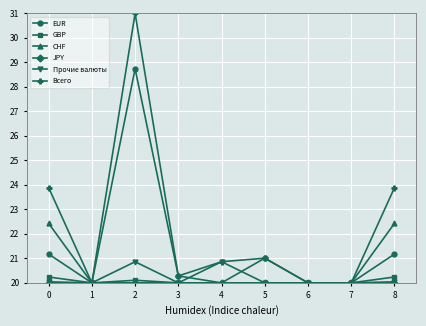

Where is the first local maximum for Прочие валюты?

2